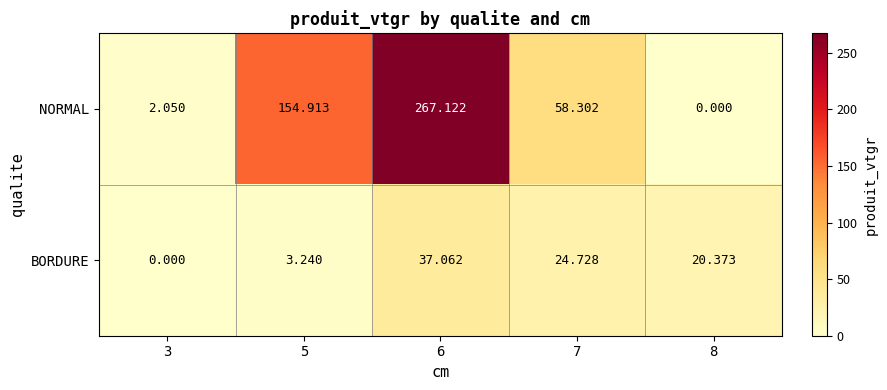

List the series in order of their peak value, highest first.

NORMAL, BORDURE